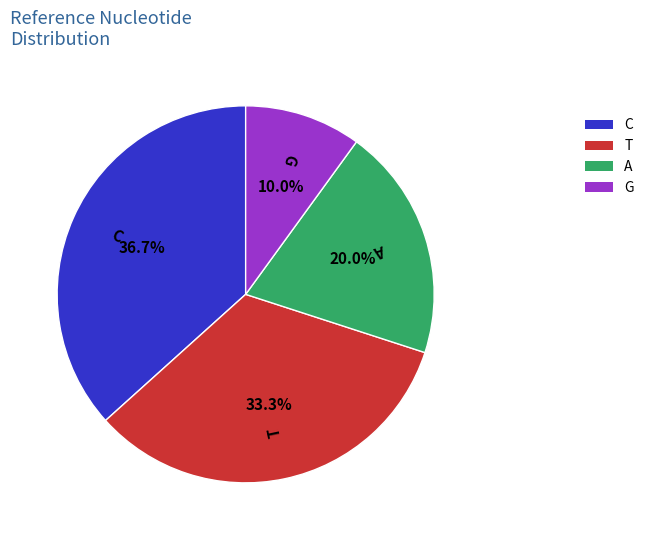

How many slices are in this pie chart?

4